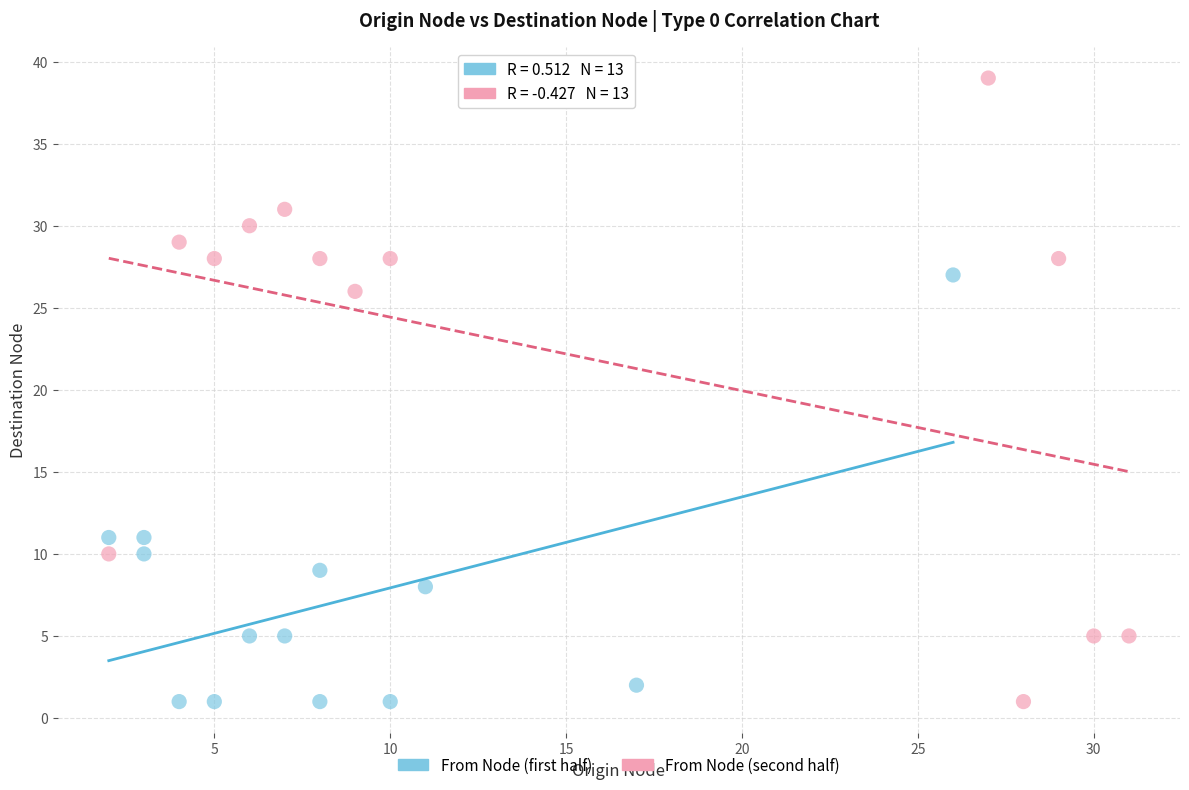

Which series contains the highest Y value?

From Node (second half)